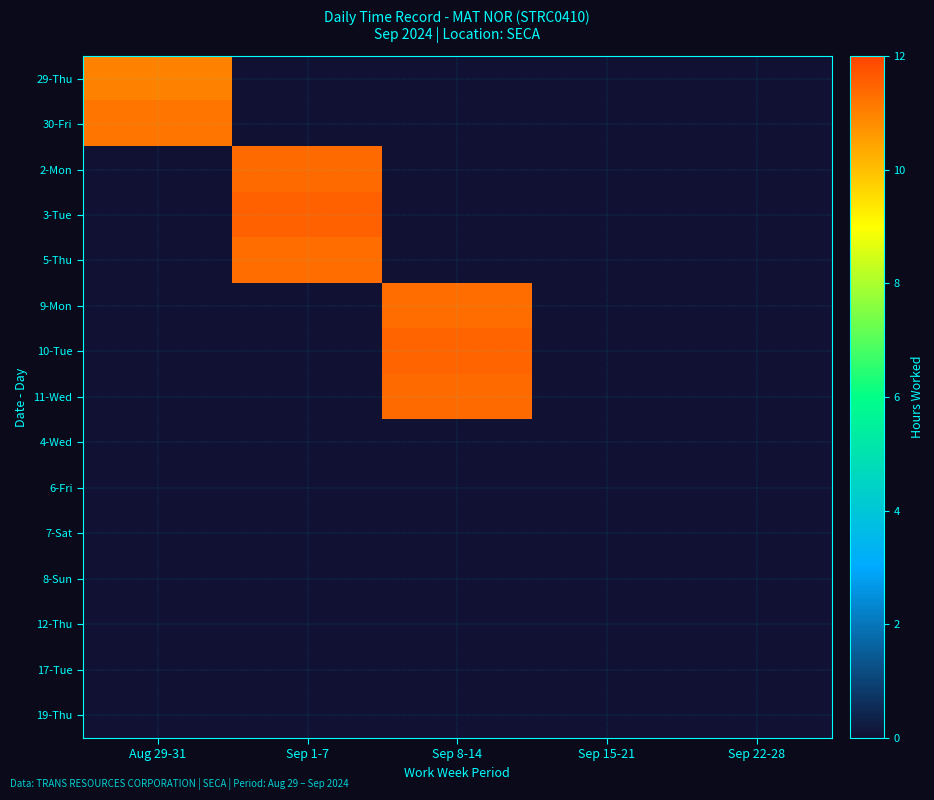

Which category has the highest value across all series?

Sep 1-7